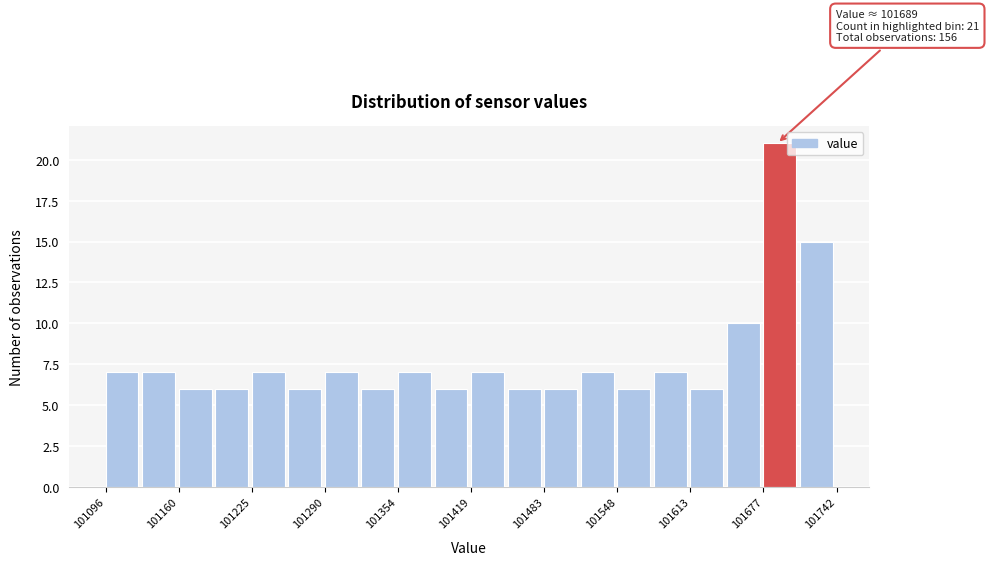

Read against the x-axis, roughly where is the centre of the tallest bar?

101690